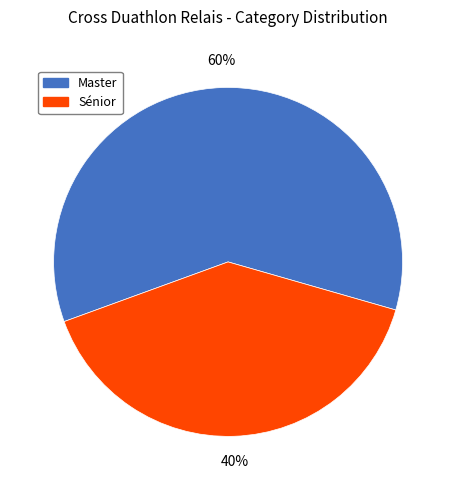

To the nearest percent, what is the average slice percentage?

50%